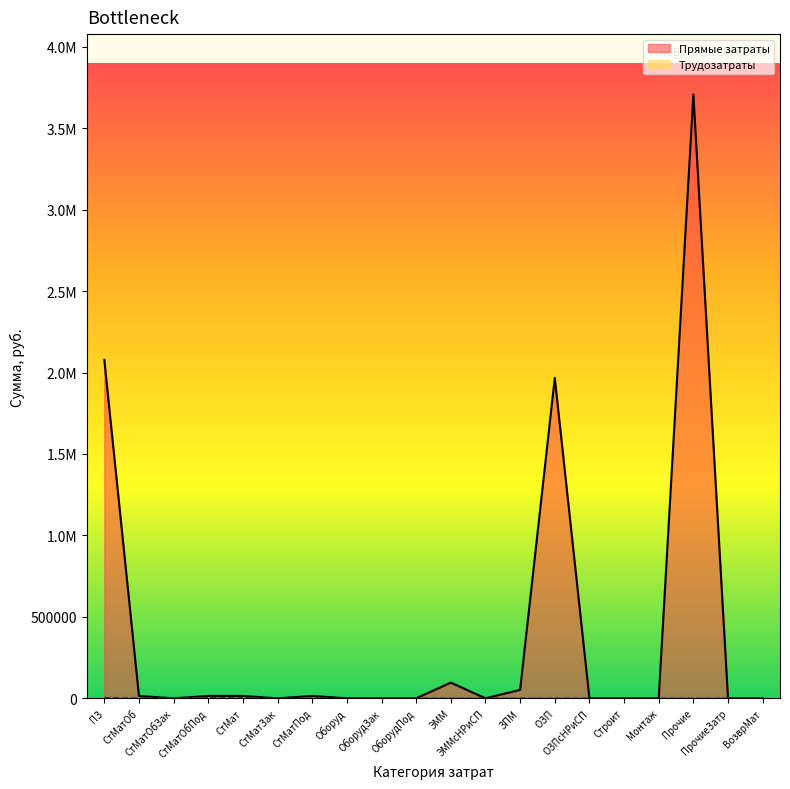

How many times do Трудозатраты and Прямые затраты cross each other?

2